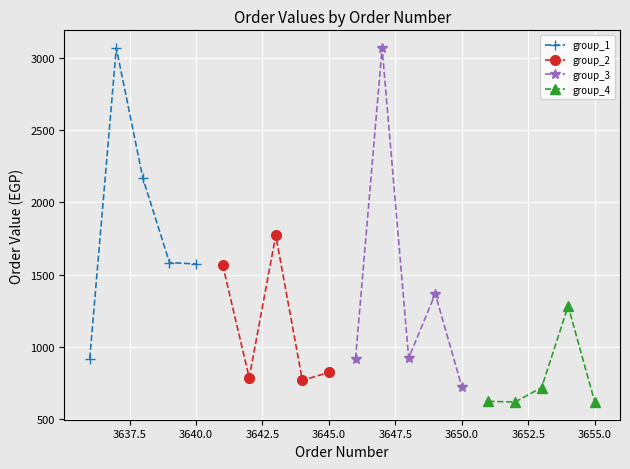

What is the difference between the maximum and minimum values in the group_1 series?

2149